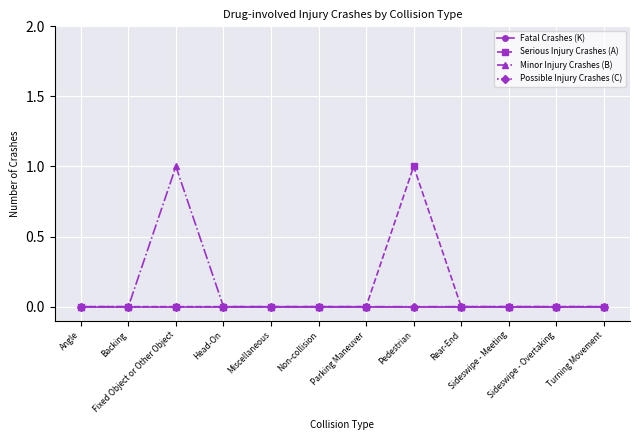

True or false: Serious Injury Crashes (A) has a value of 1 at Pedestrian.

True